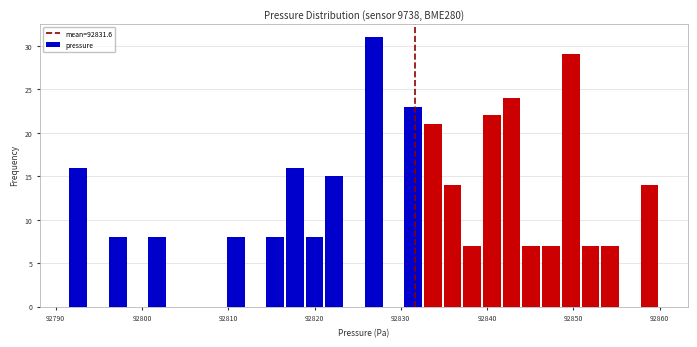

Read against the x-axis, roughly where is the centre of the tallest bar?

92827